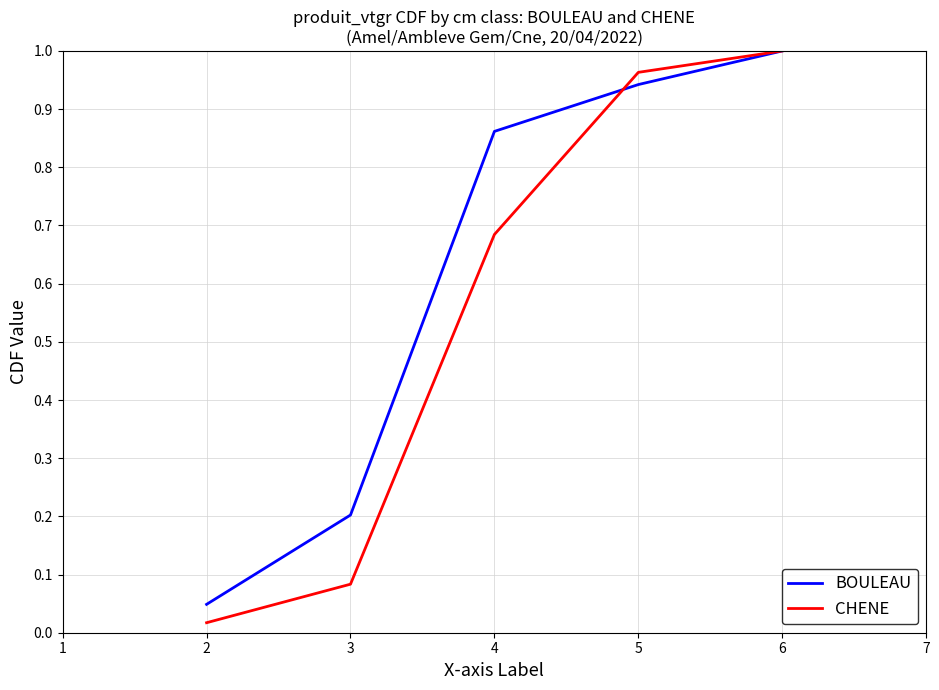

How many lines are shown in the chart?

2